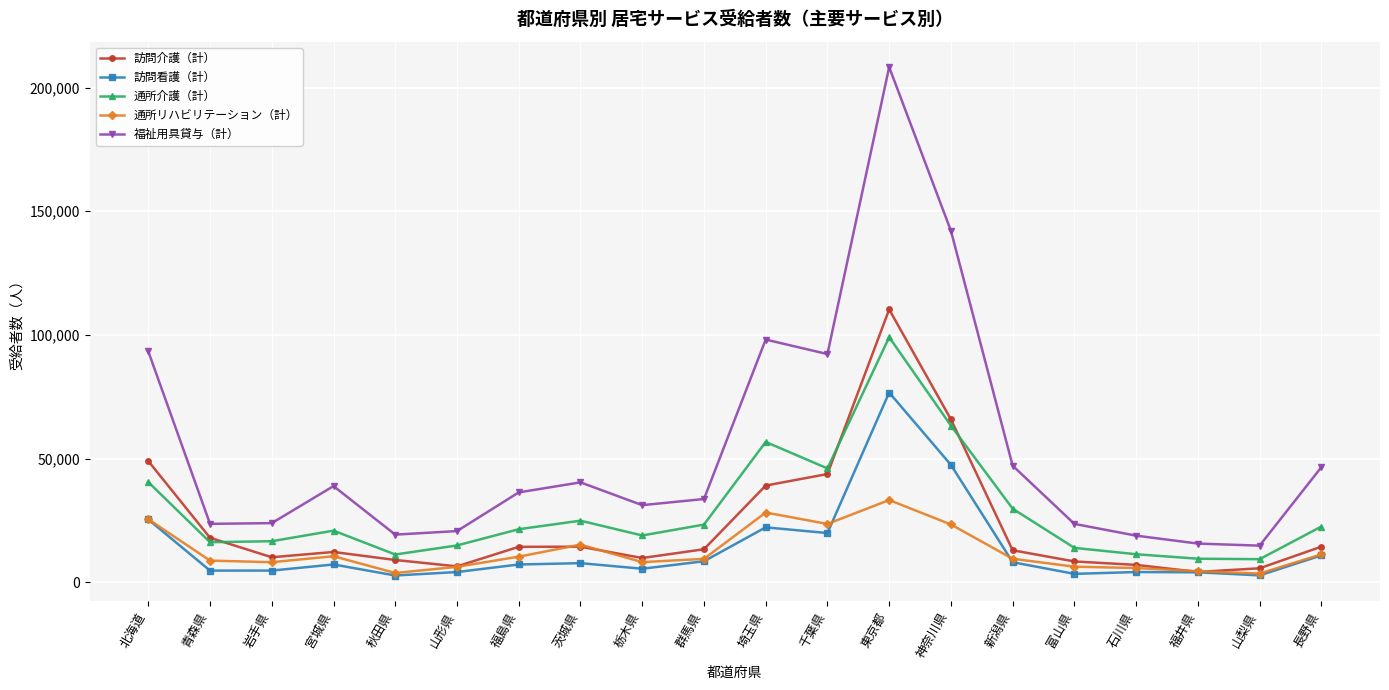

What is the value of the 通所リハビリテーション（計） point at the 2nd from the left?

8816